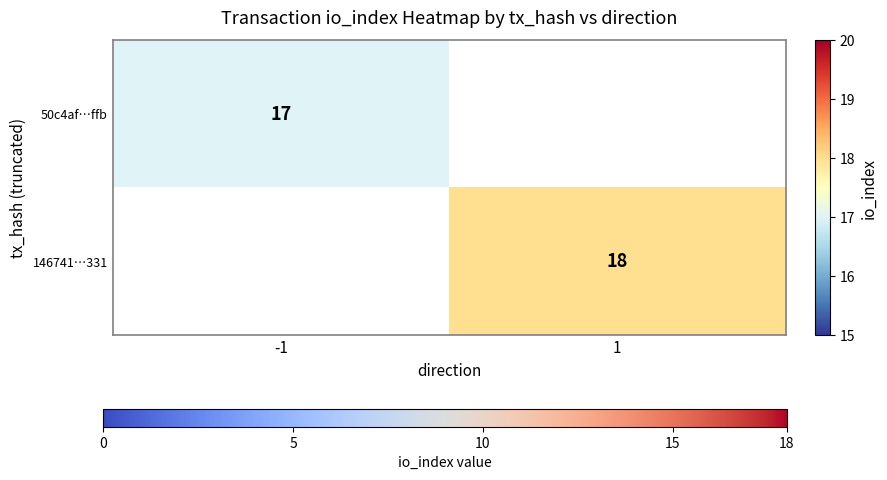

How many series are shown in this chart?

2